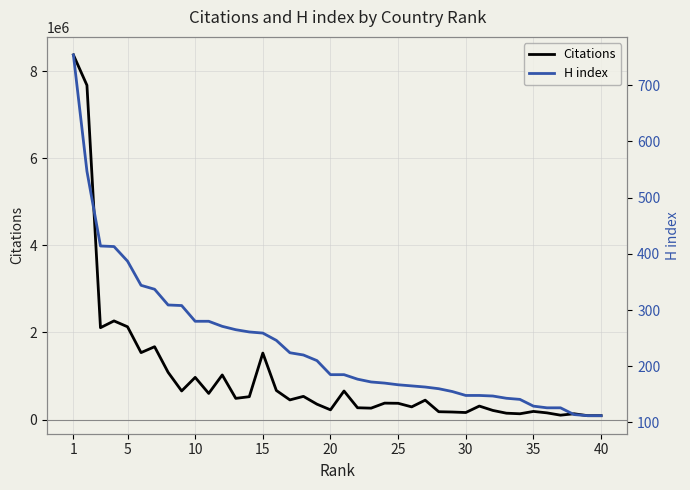

How many interior local valleys does the Citations series have?

12